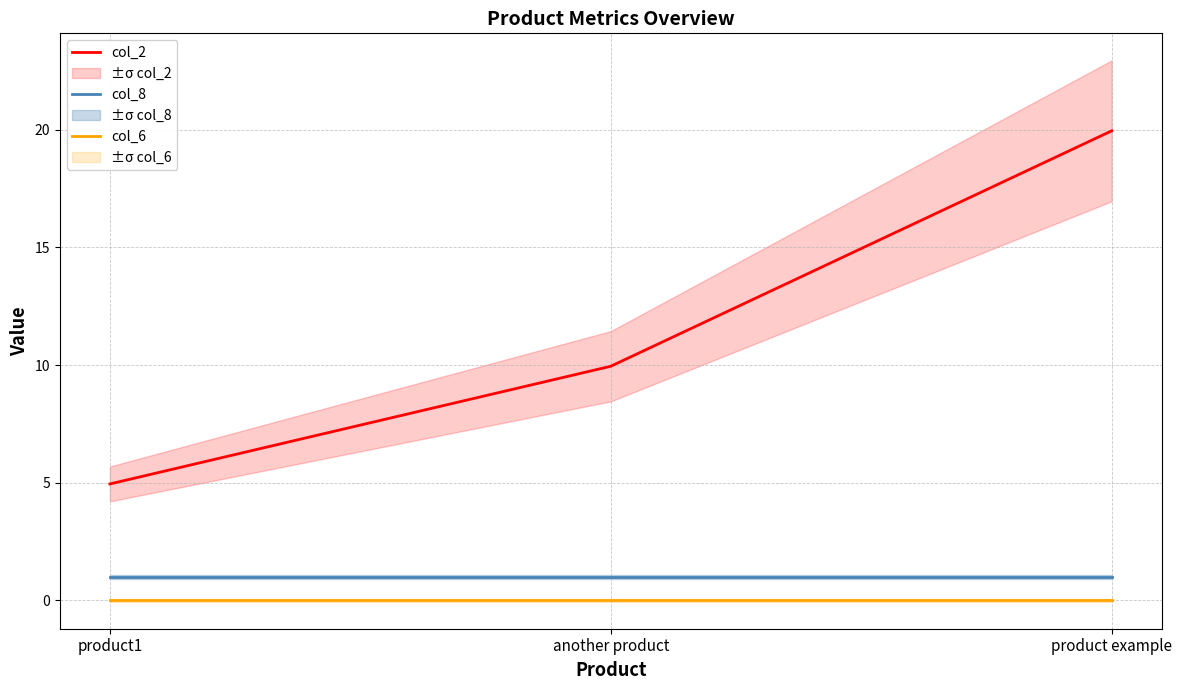

What are all the series names shown in the legend?

col_2, col_8, col_6